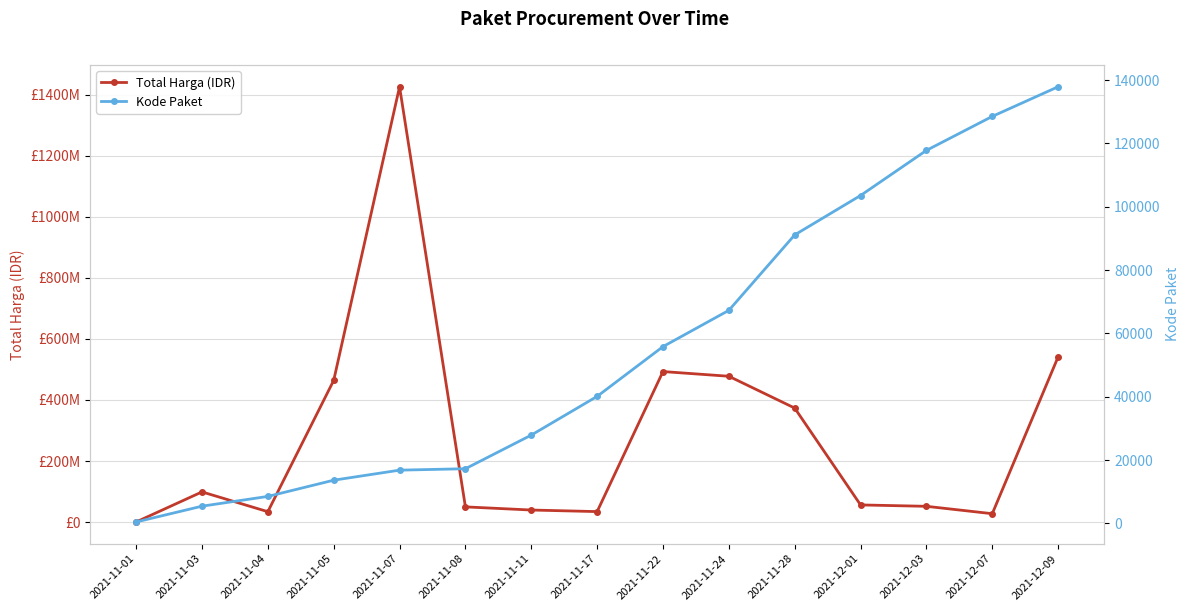

Is it true that Total Harga (IDR) equals 373404000 at 2021-11-28?

True